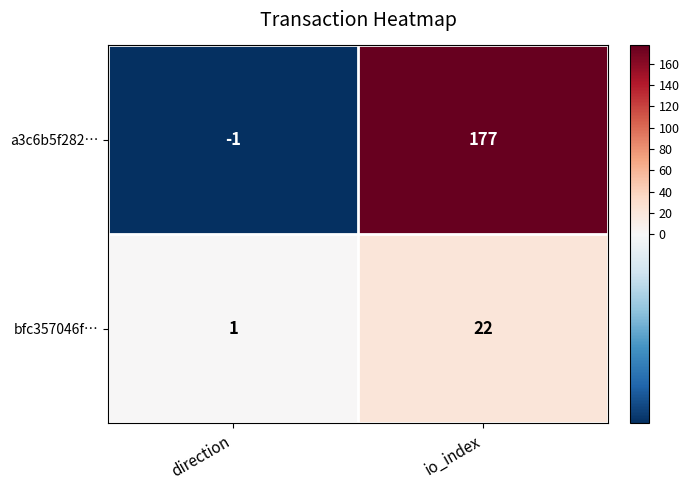

Count the number of data series in this chart.

2